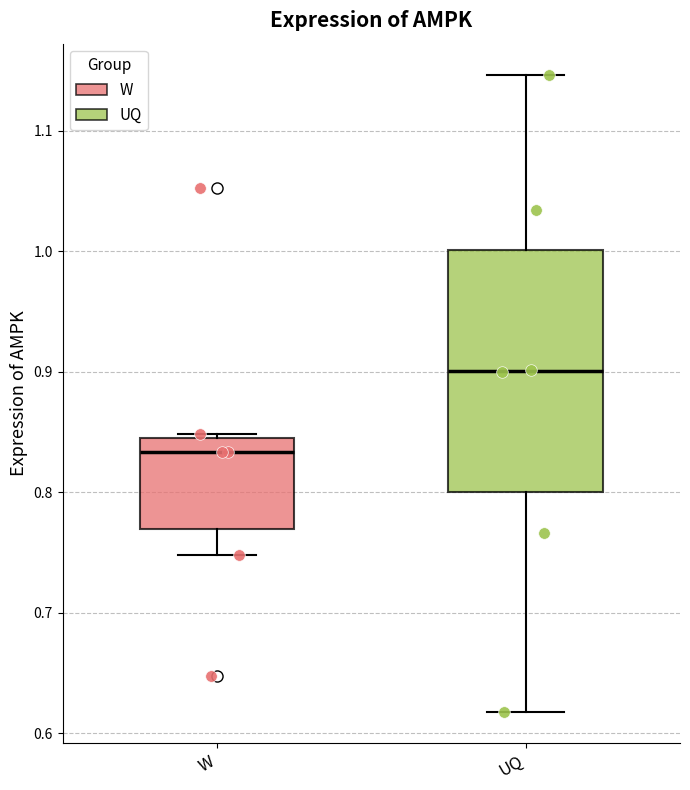

Reading left to right, transcribe this box plot: for each box, give where its median line is, the range the box spans, and where its two whiskers end, as read against the y-axis. The values are not printed on the chart, so give them approximately, as read against the axis.

W: median 0.83, box 0.77 to 0.84, whiskers 0.75 to 0.85
UQ: median 0.90, box 0.80 to 1.00, whiskers 0.62 to 1.15